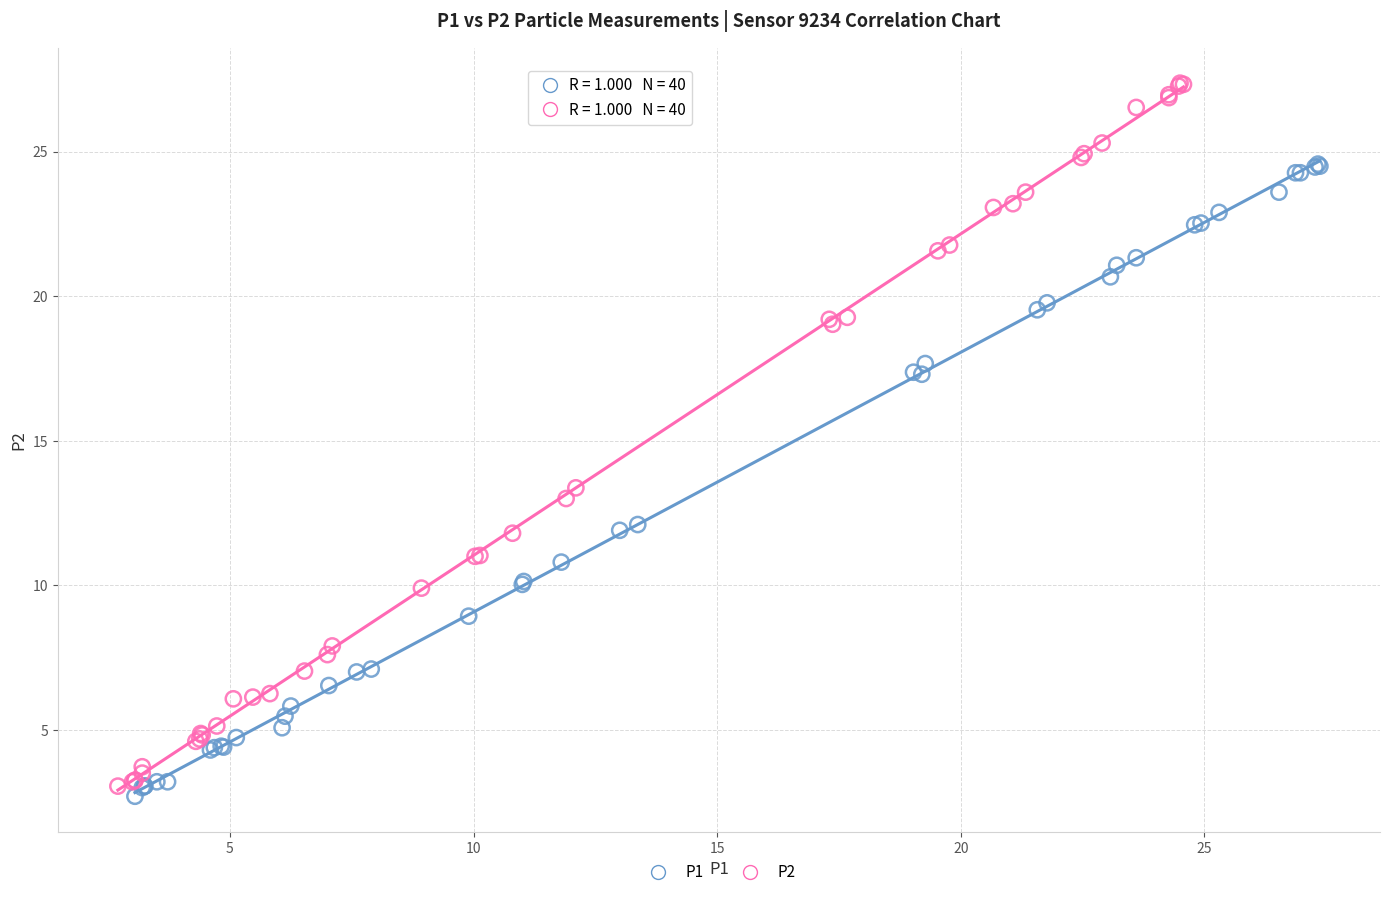

Which series has the largest Y range (max minus min)?

P2